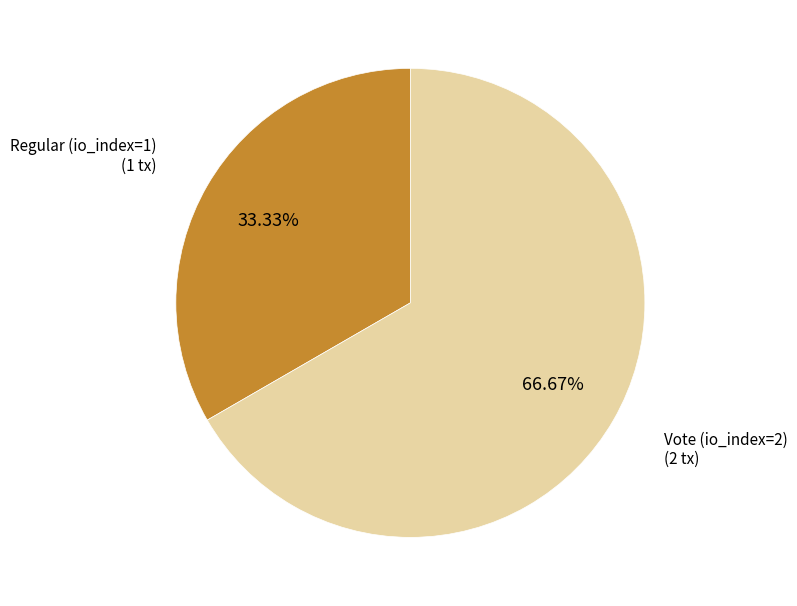

Does any single category account for the majority?

Yes